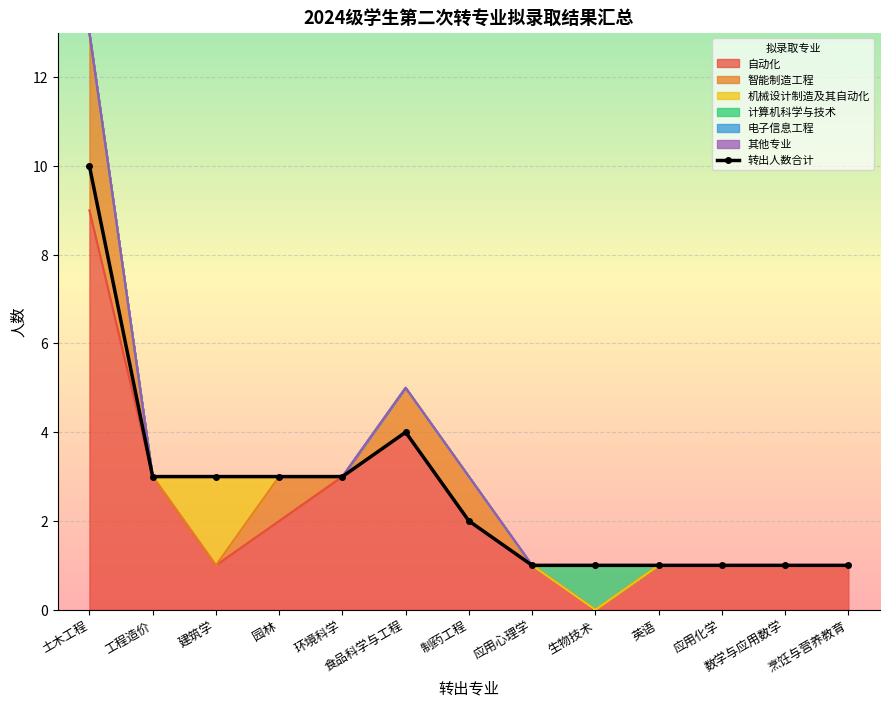

What value does the data have at 应用化学?

1